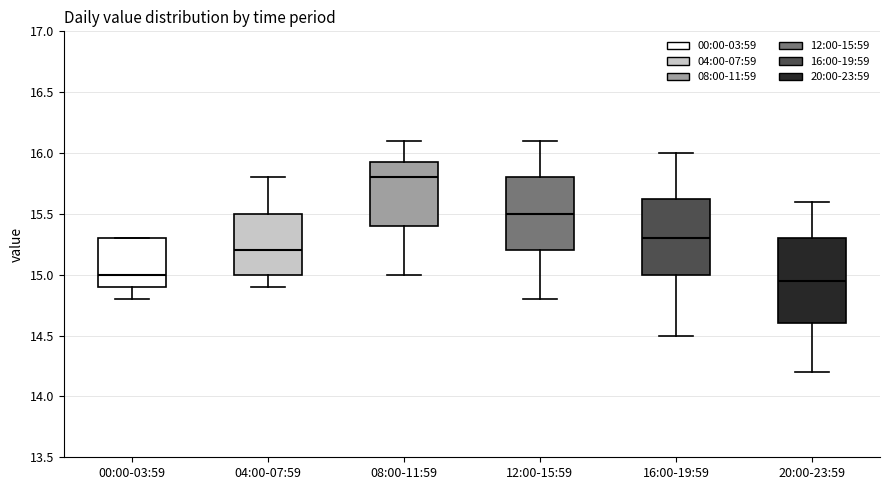

Where is the upper edge of the box for 08:00-11:59 on the y-axis? The values are not printed on the chart, so give them approximately, as read against the axis.

15.95